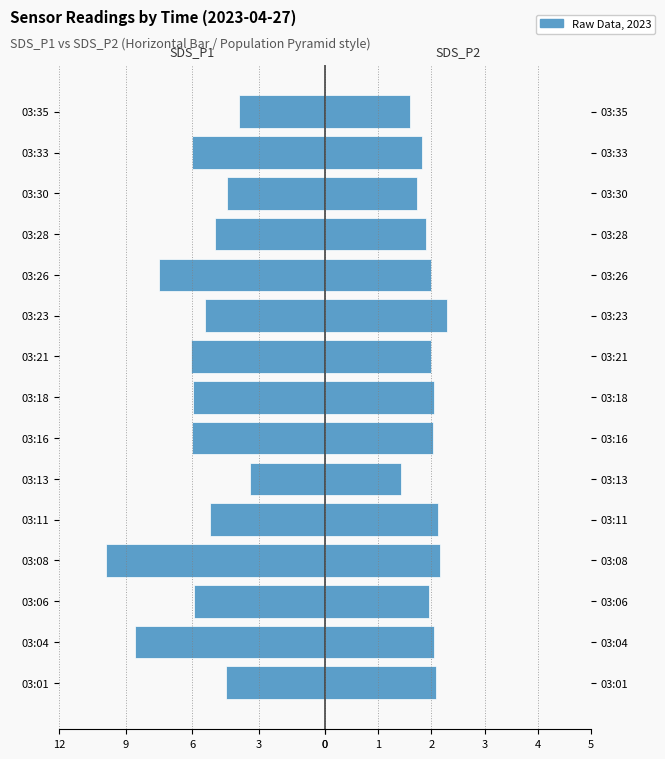

What is the smallest value displayed?

-9.9